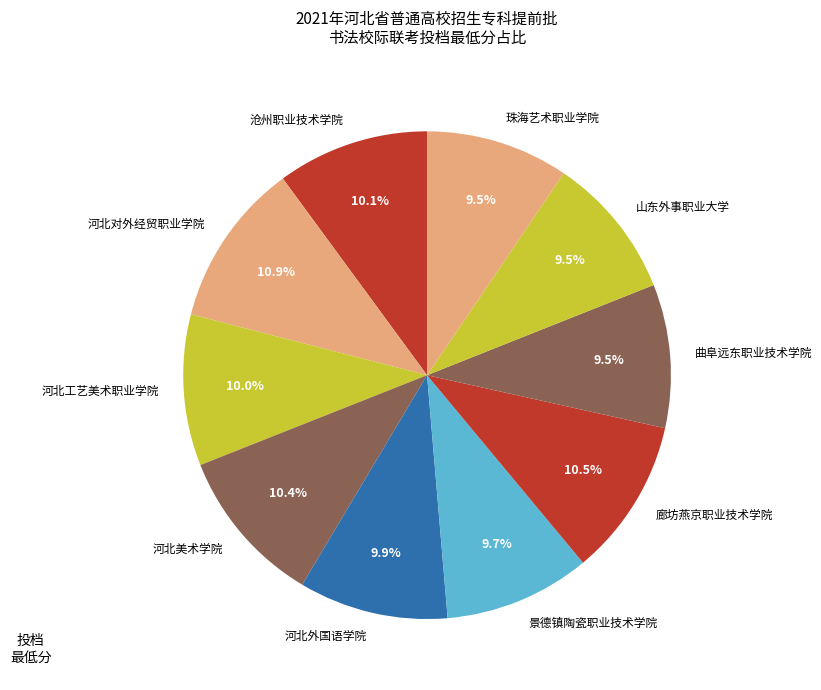

To the nearest percent, what is the difference between the largest and smallest slice percentages?

1%